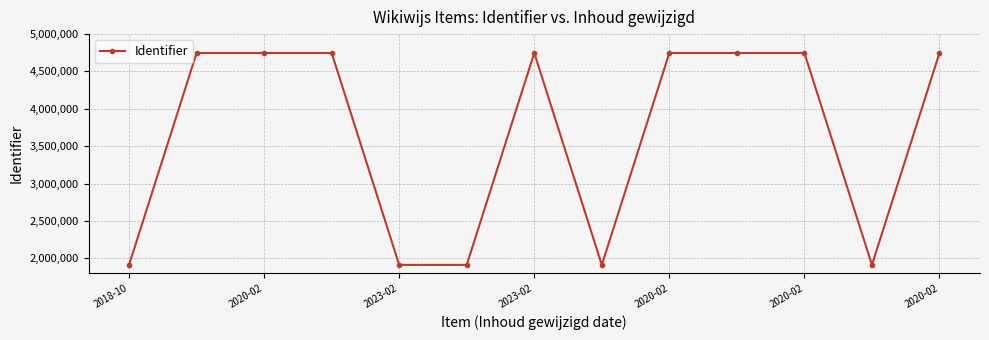

Is this an area chart (filled region under the line)?

No